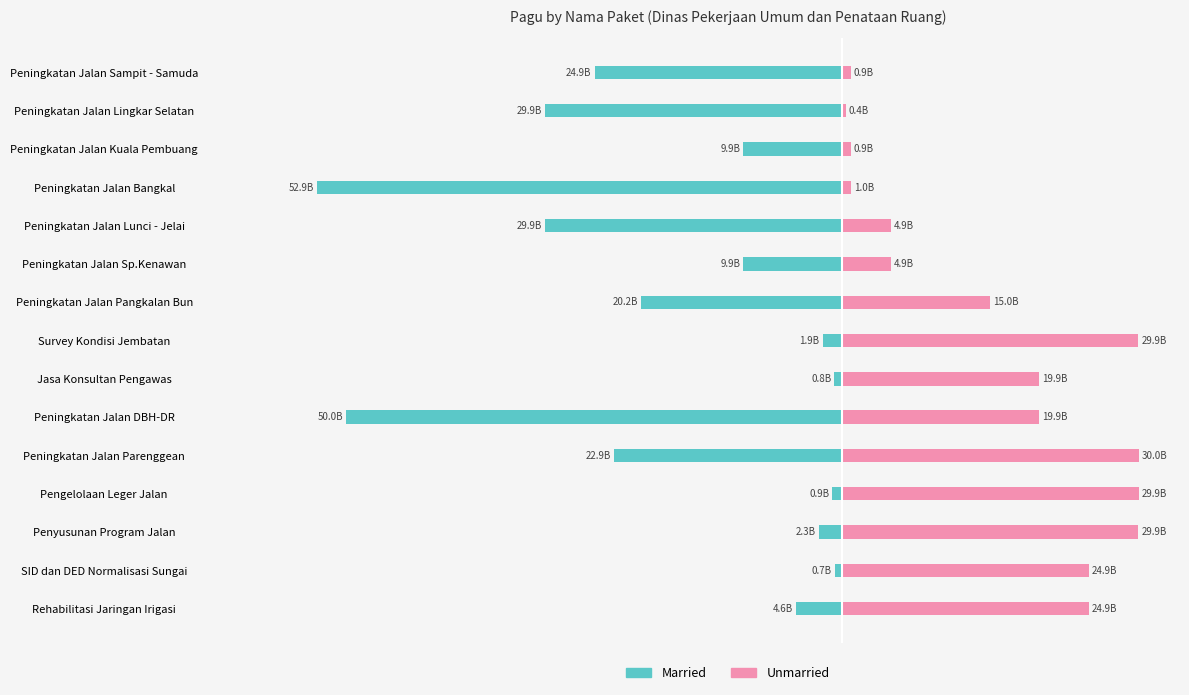

The Married series shows -0.4 at Survey Kondisi Jembatan. True or false?

False